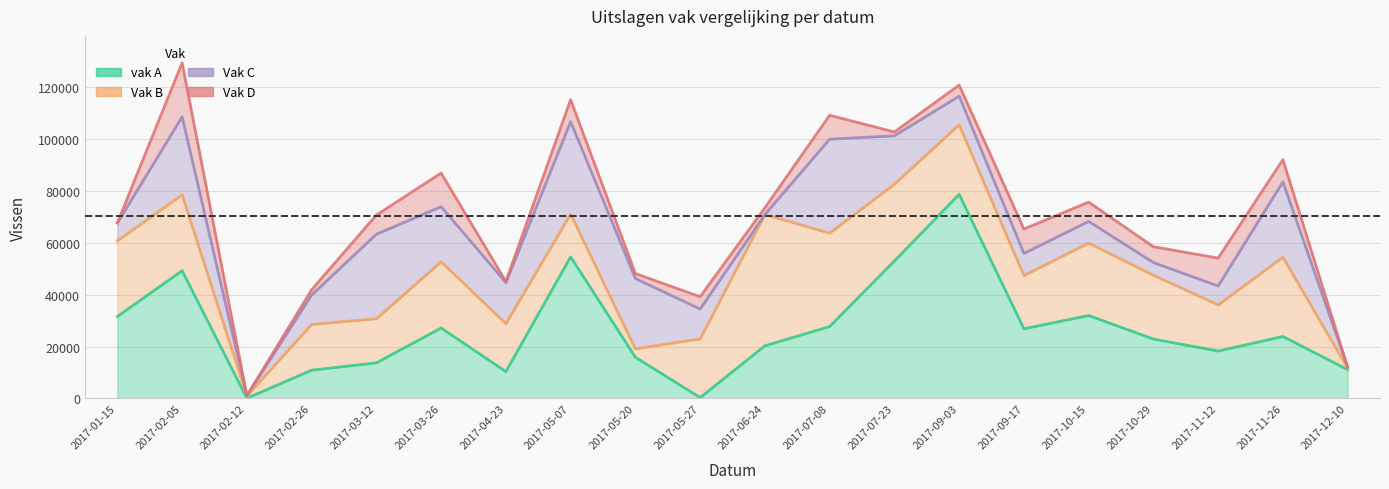

What is the label of the 15th point from the left?

2017-09-17